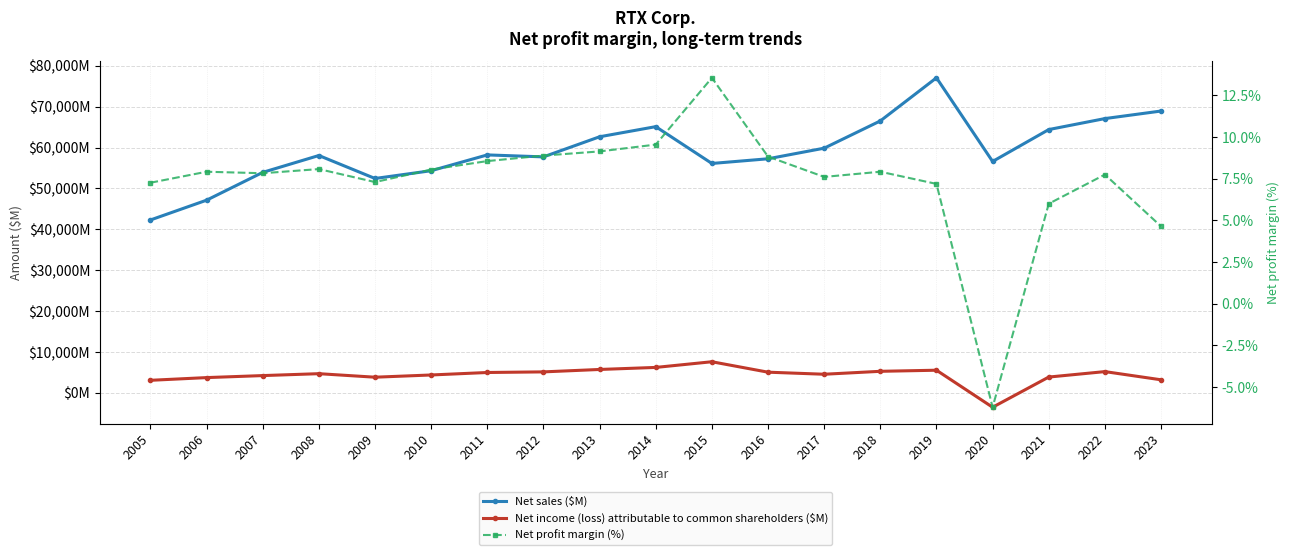

Rank the series by their maximum value, from lowest to highest.

Net profit margin (%), Net income (loss) attributable to common shareholders ($M), Net sales ($M)